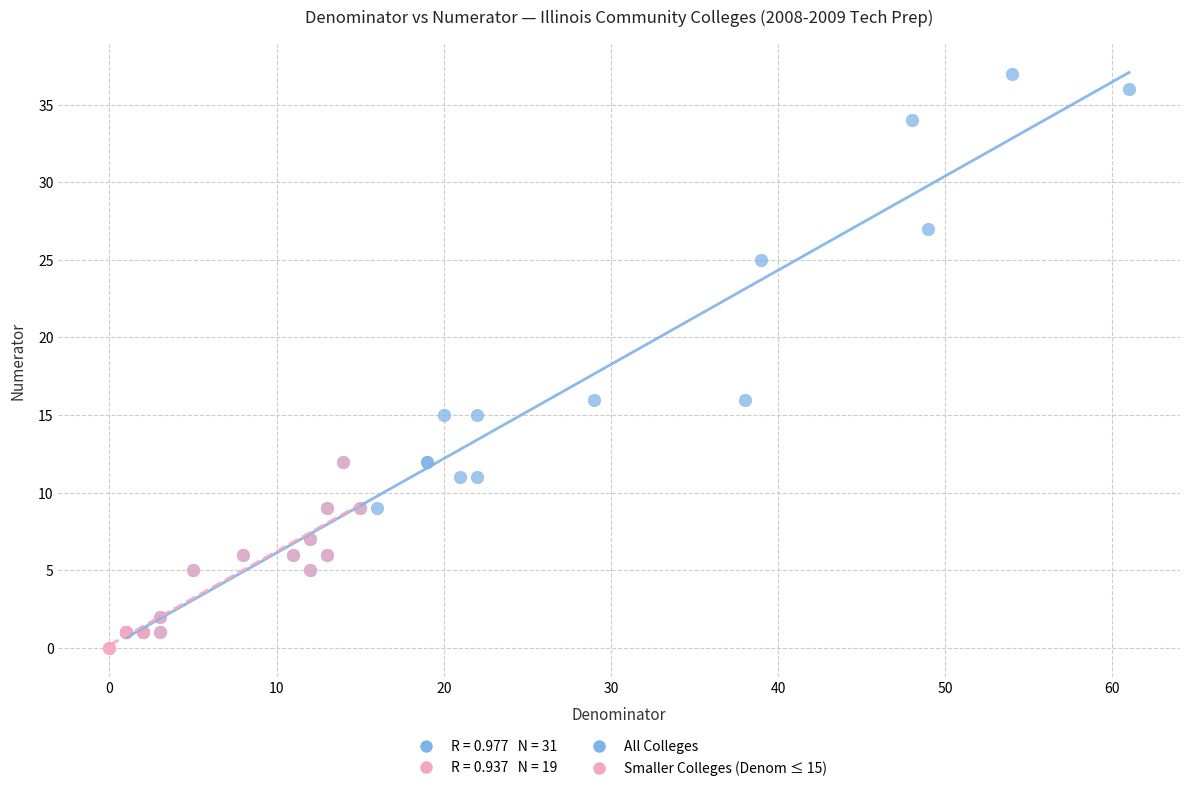

Which series reaches the maximum Y coordinate?

All Colleges